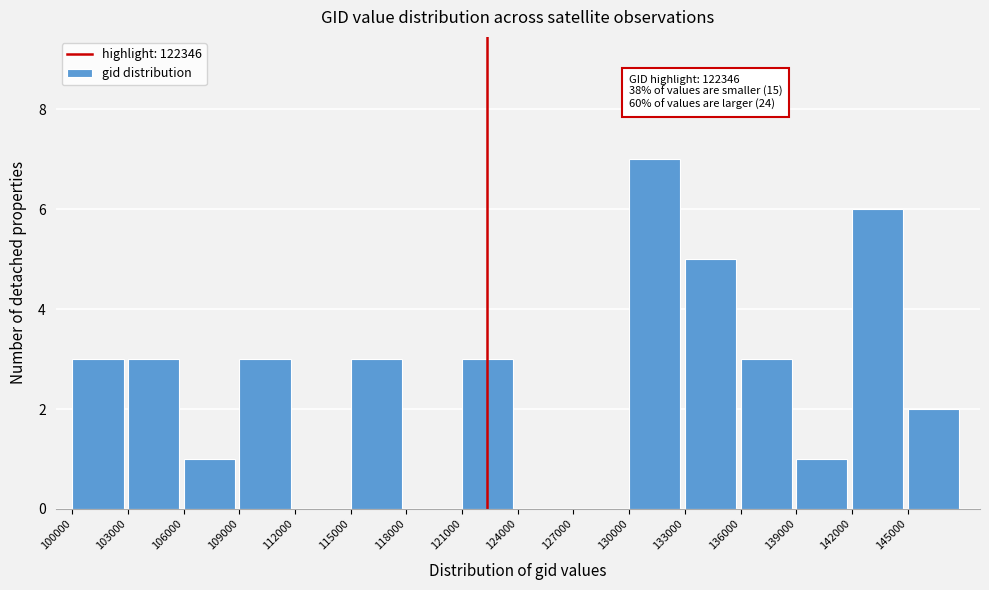

Which range on the x-axis has the tallest bar?

130000 to 133000